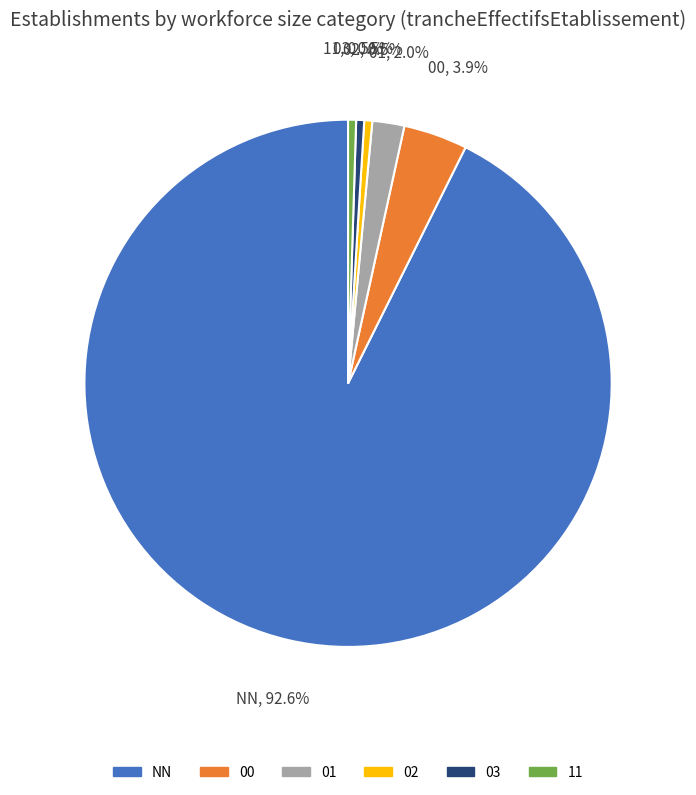

How many segments does this pie chart have?

6